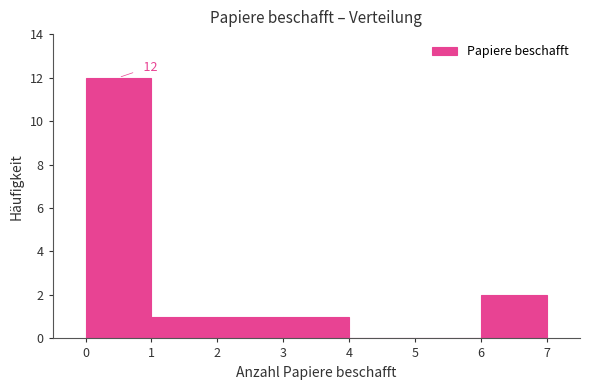

Over which range of the x-axis is the bar tallest?

0 to 1